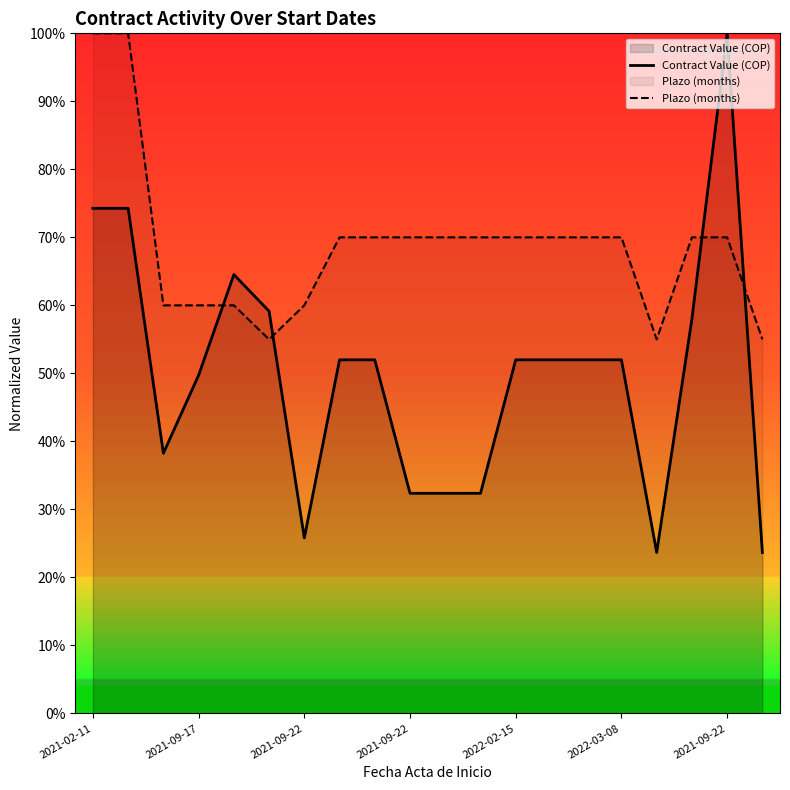

The value of Plazo (months) at 16 is 1.0. True or false?

False